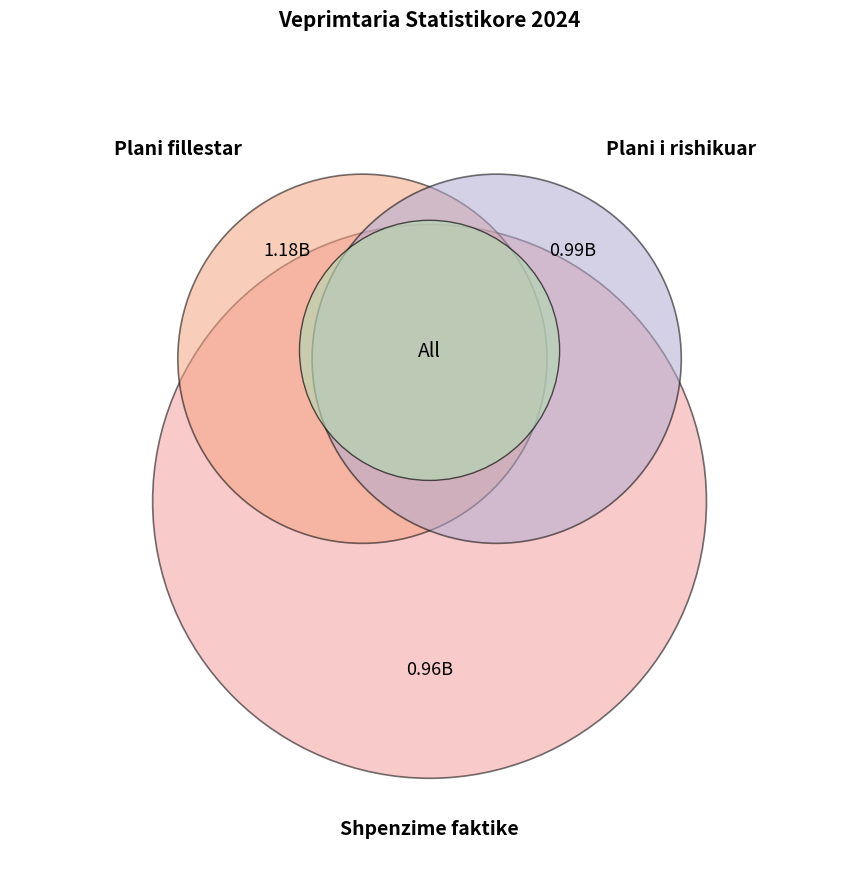

Which slice is the smallest?

Shpenzime faktike